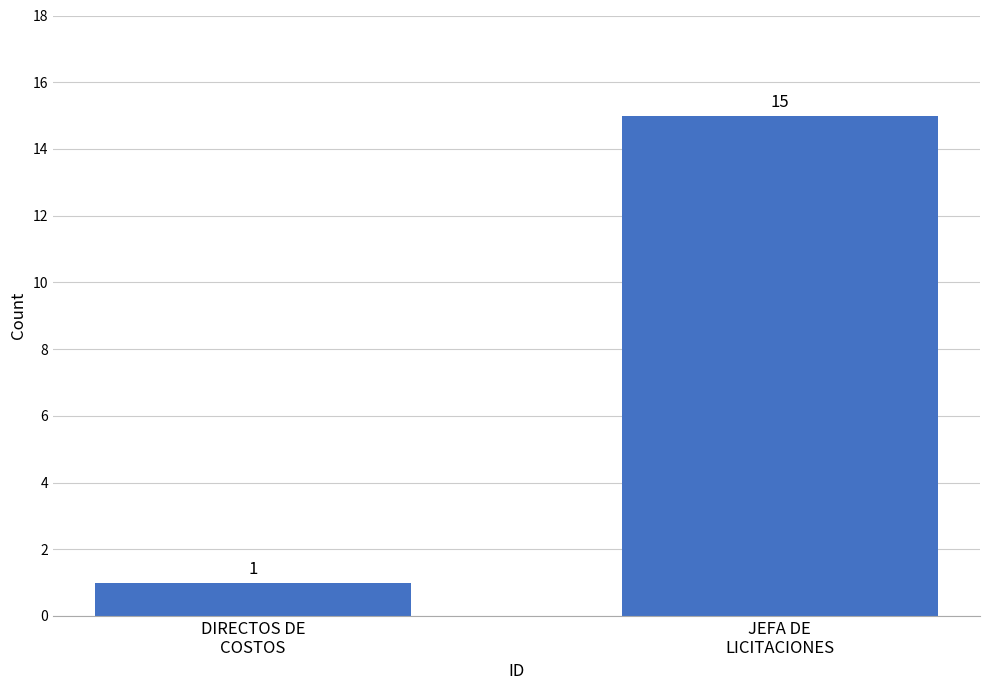

Reading right to left, list all the values displayed in this chart.

15	1